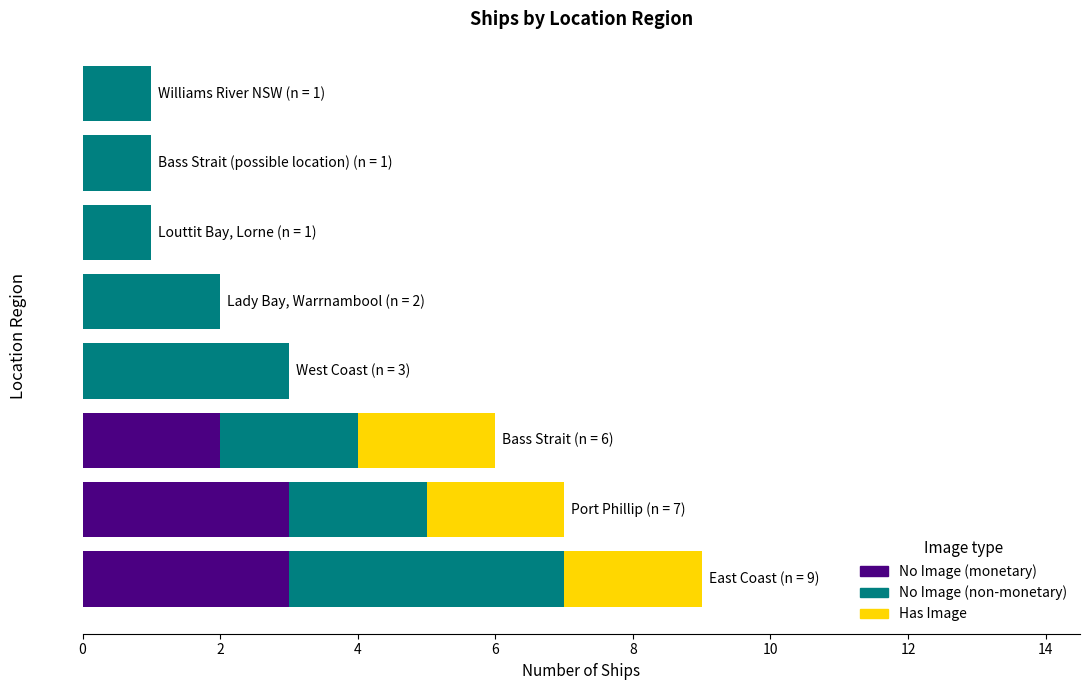

What is the average value of the No Image (monetary) series?

1